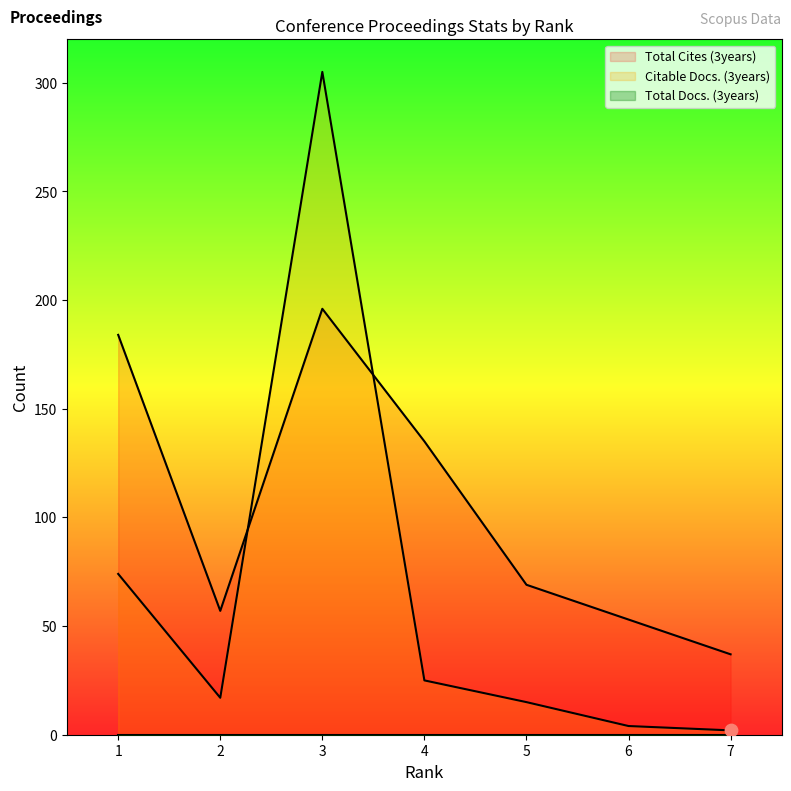

Which series has the largest Y range (max minus min)?

Citable Docs. (3years)